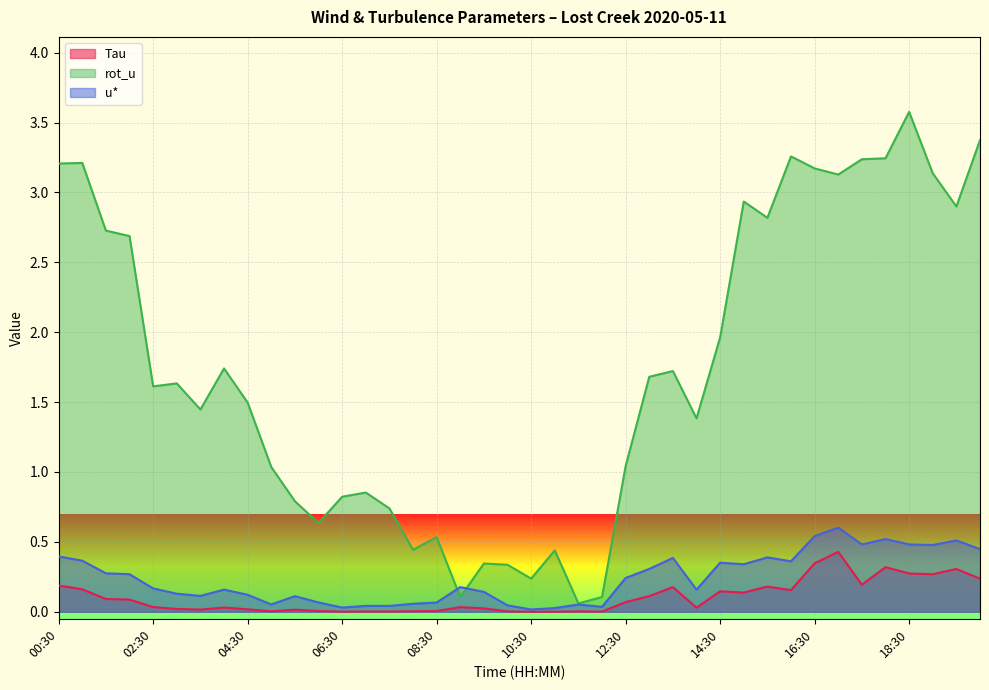

Where is the first local maximum for rot_u?

01:00